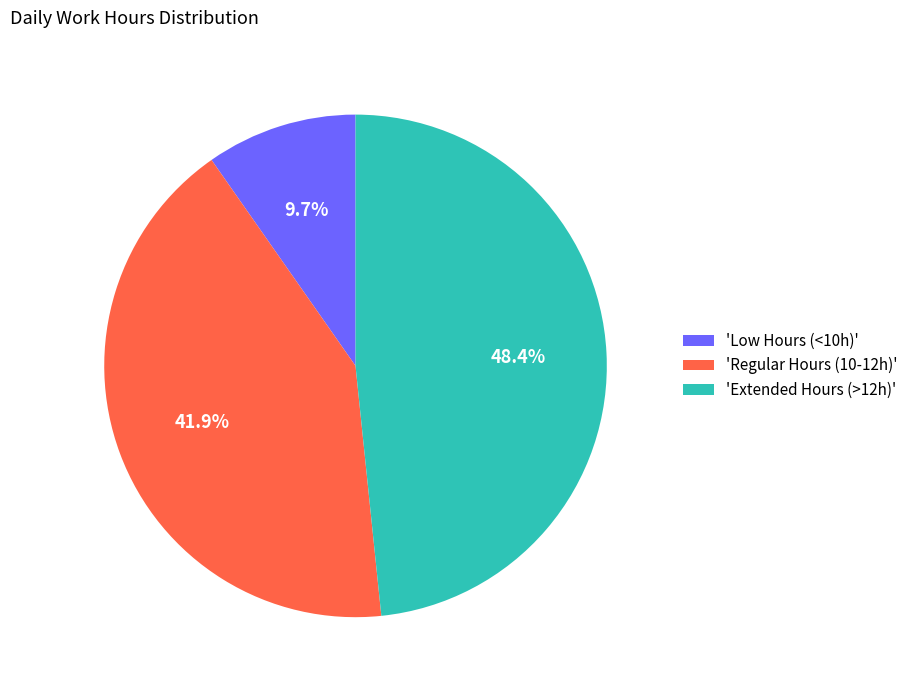

Does any single category account for the majority?

No